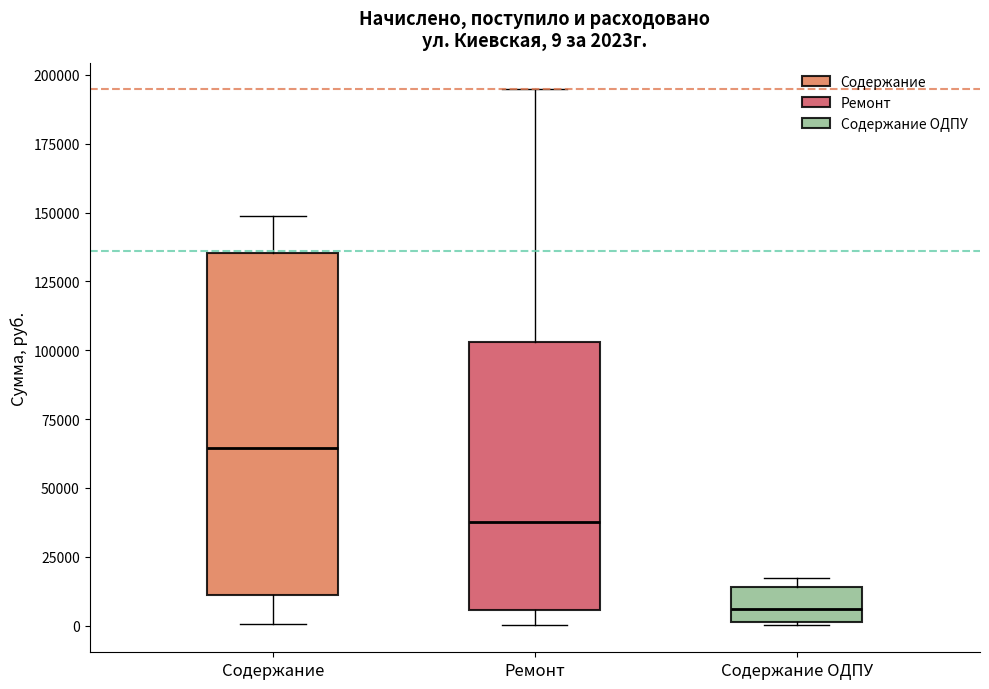

Comparing the boxes themselves (not the whiskers), which one is the tallest?

Содержание